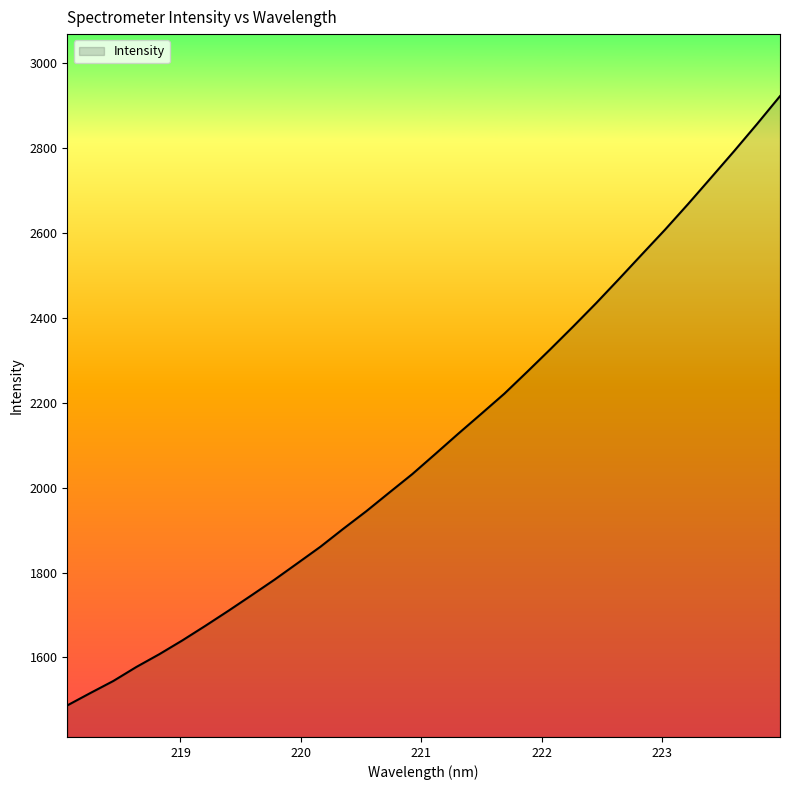

What is the greatest value displayed?

2922.3